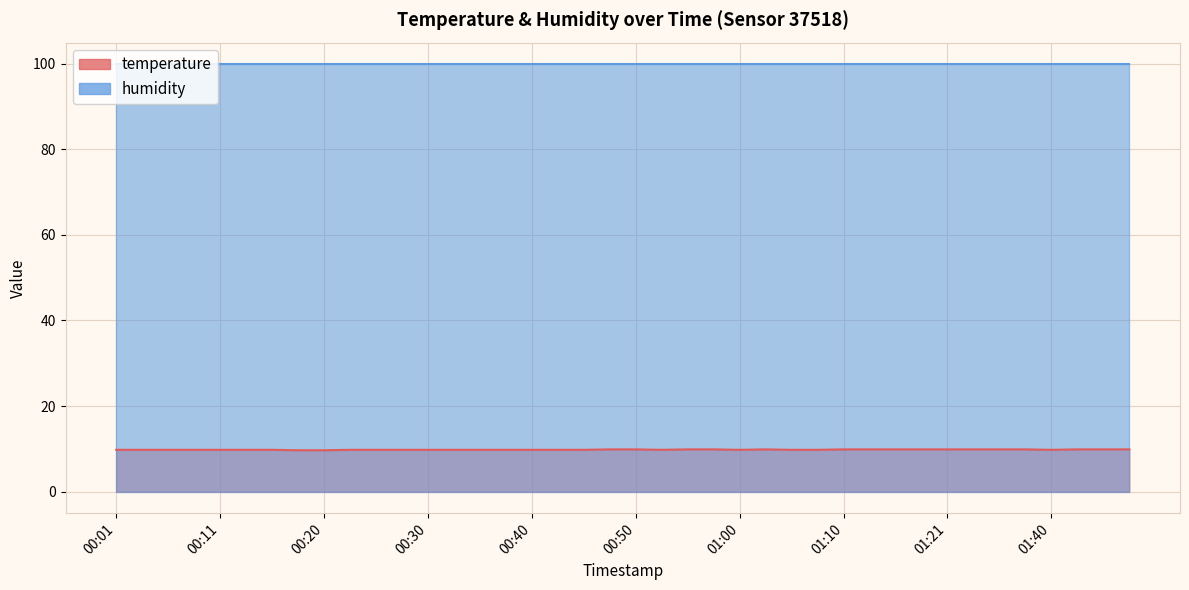

What position from the left is 00:30?

13